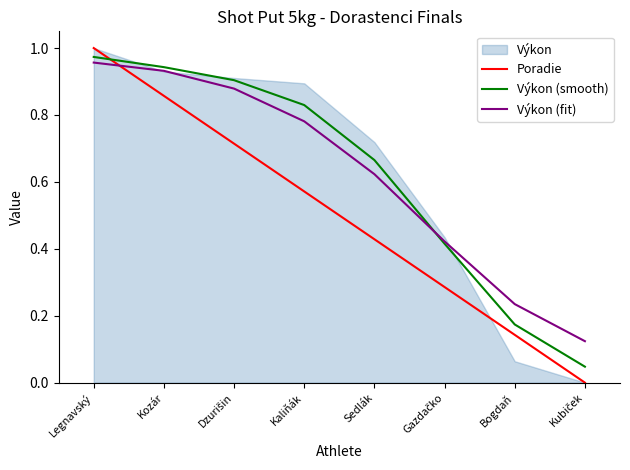

True or false: Výkon (fit) and Poradie cross at least once.

True